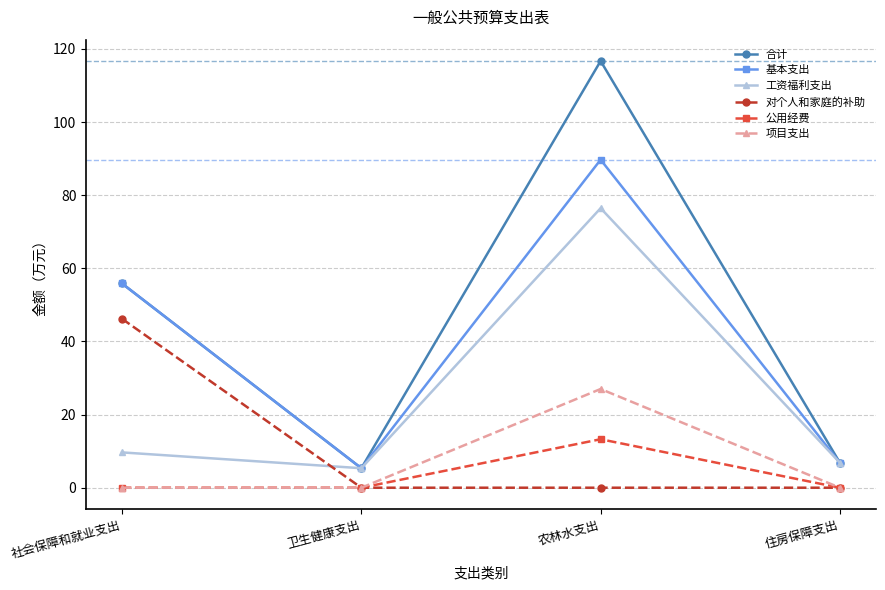

The value of 基本支出 at 社会保障和就业支出 is 55.9. True or false?

True